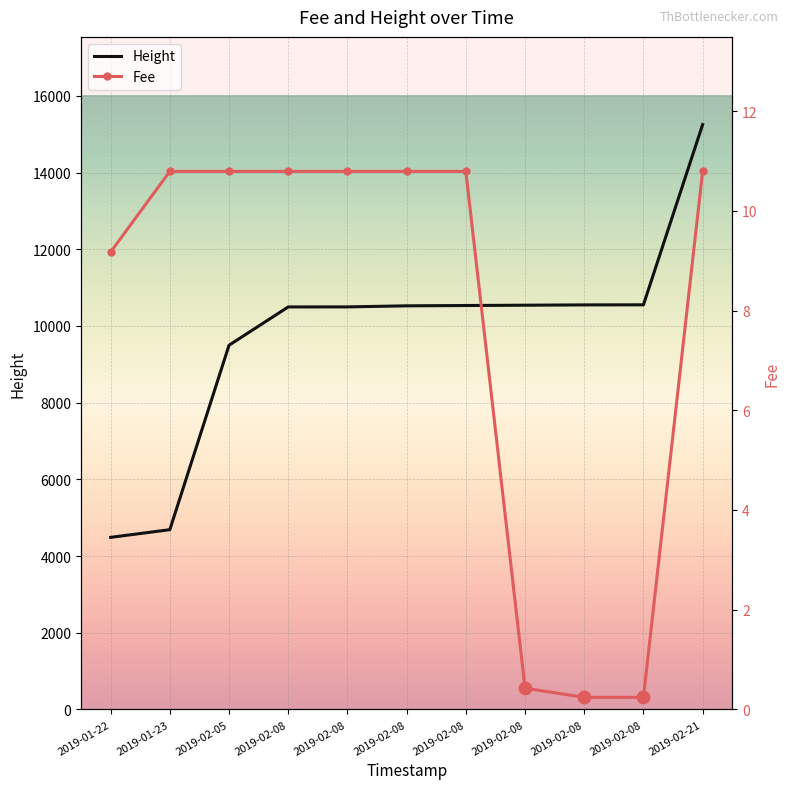

What is the total value across all series at 2019-02-08?

10505.8